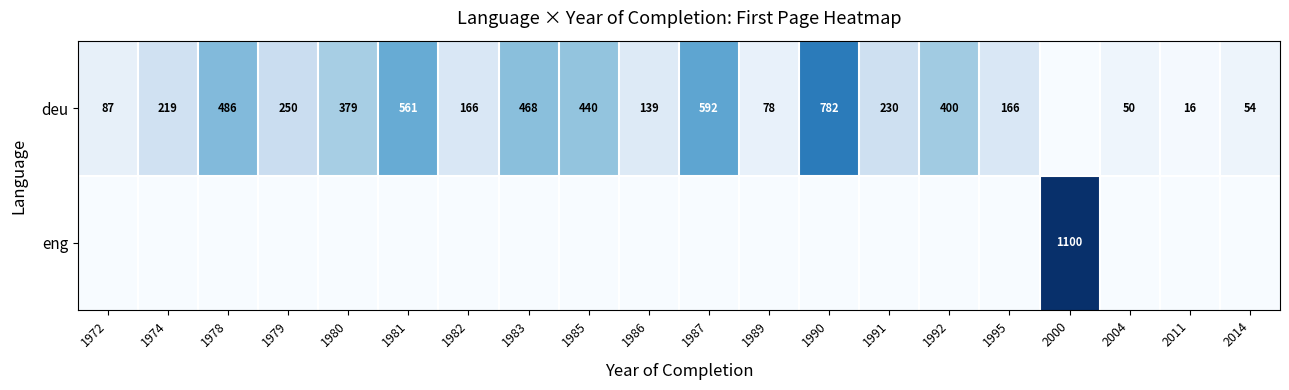

The deu series shows 181 at 1986. True or false?

False